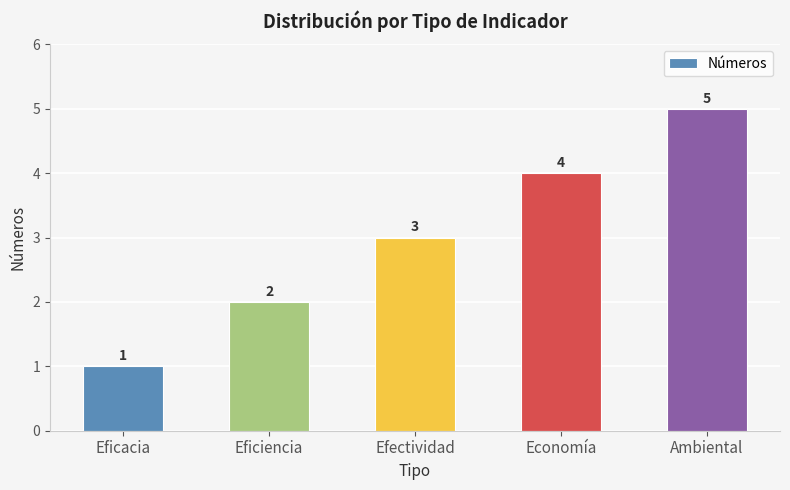

What is the approximate value at Eficiencia?

2